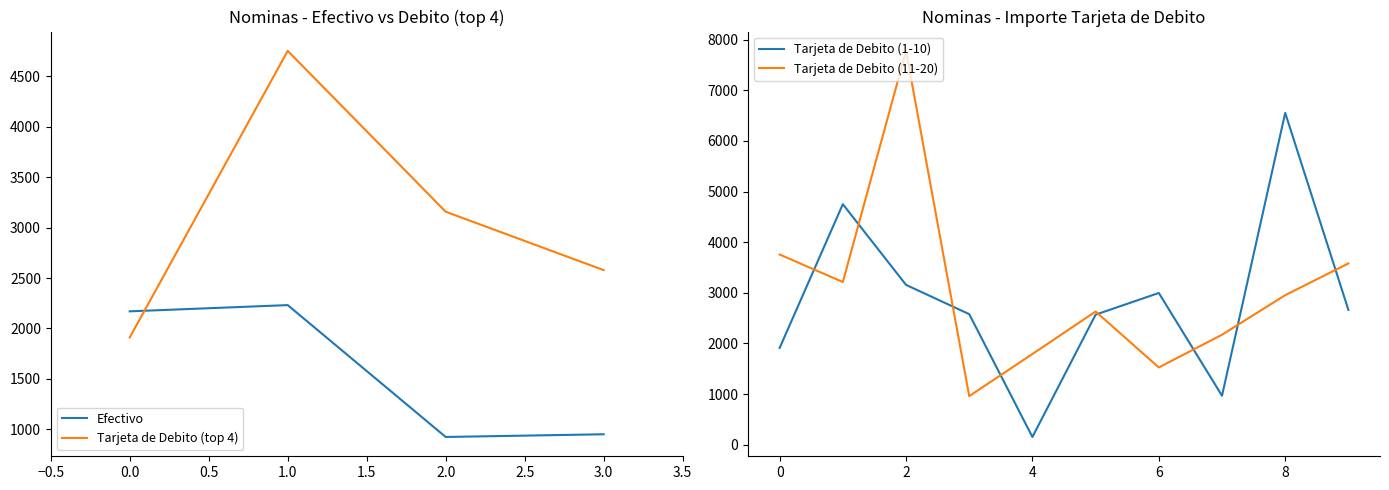

True or false: Efectivo has a value of 2169.6 at 0.0.

True